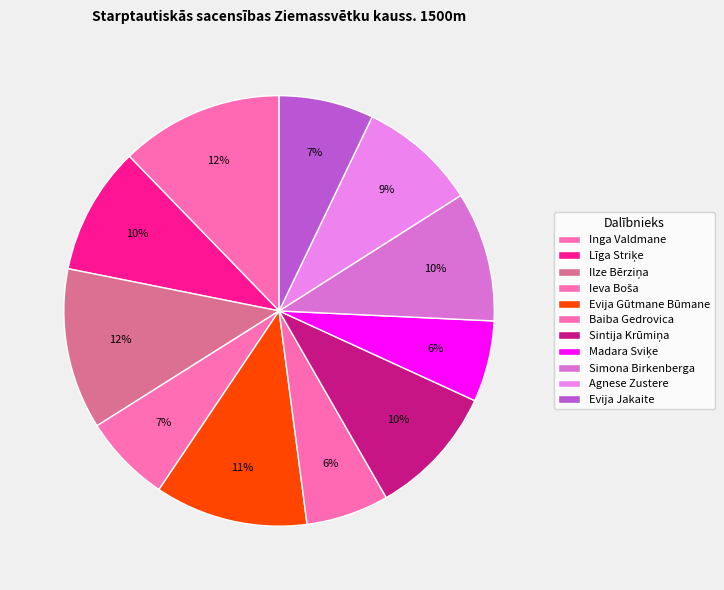

Count the number of slices in the pie.

11